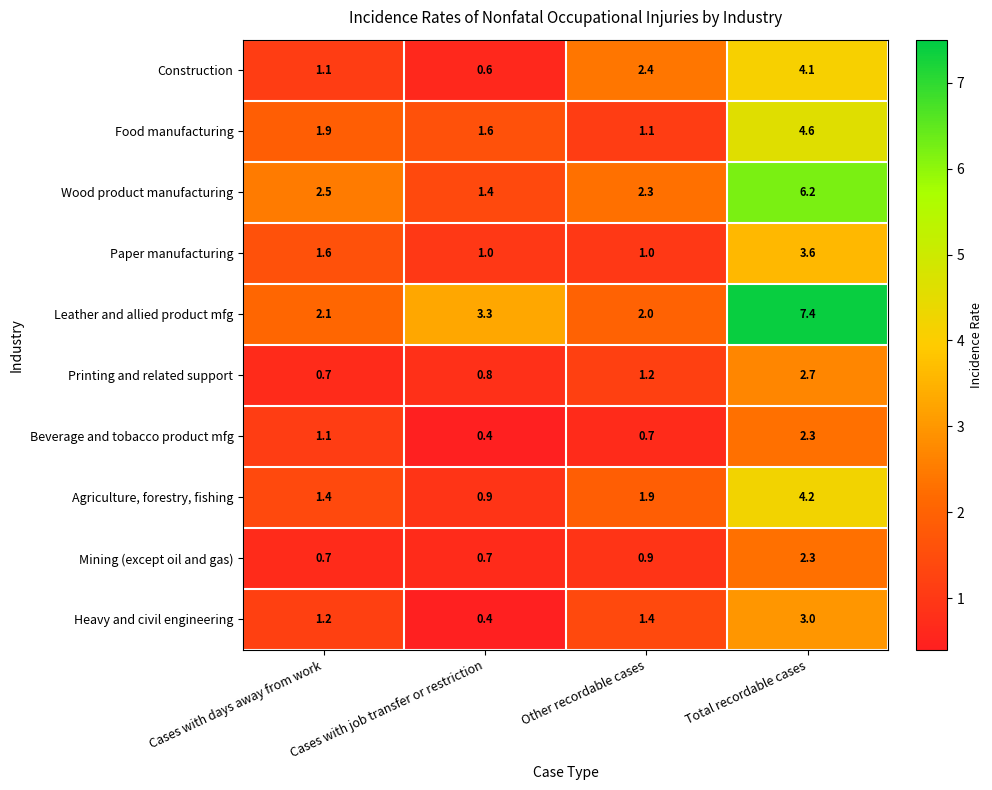

What is the greatest value displayed?

7.4